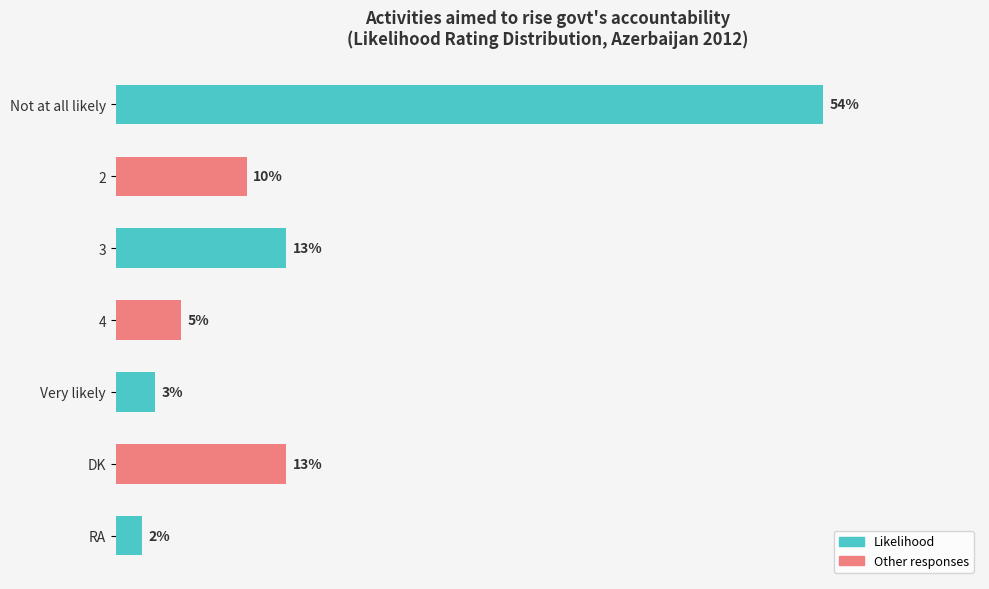

Between Very likely and Not at all likely, which is larger?

Not at all likely